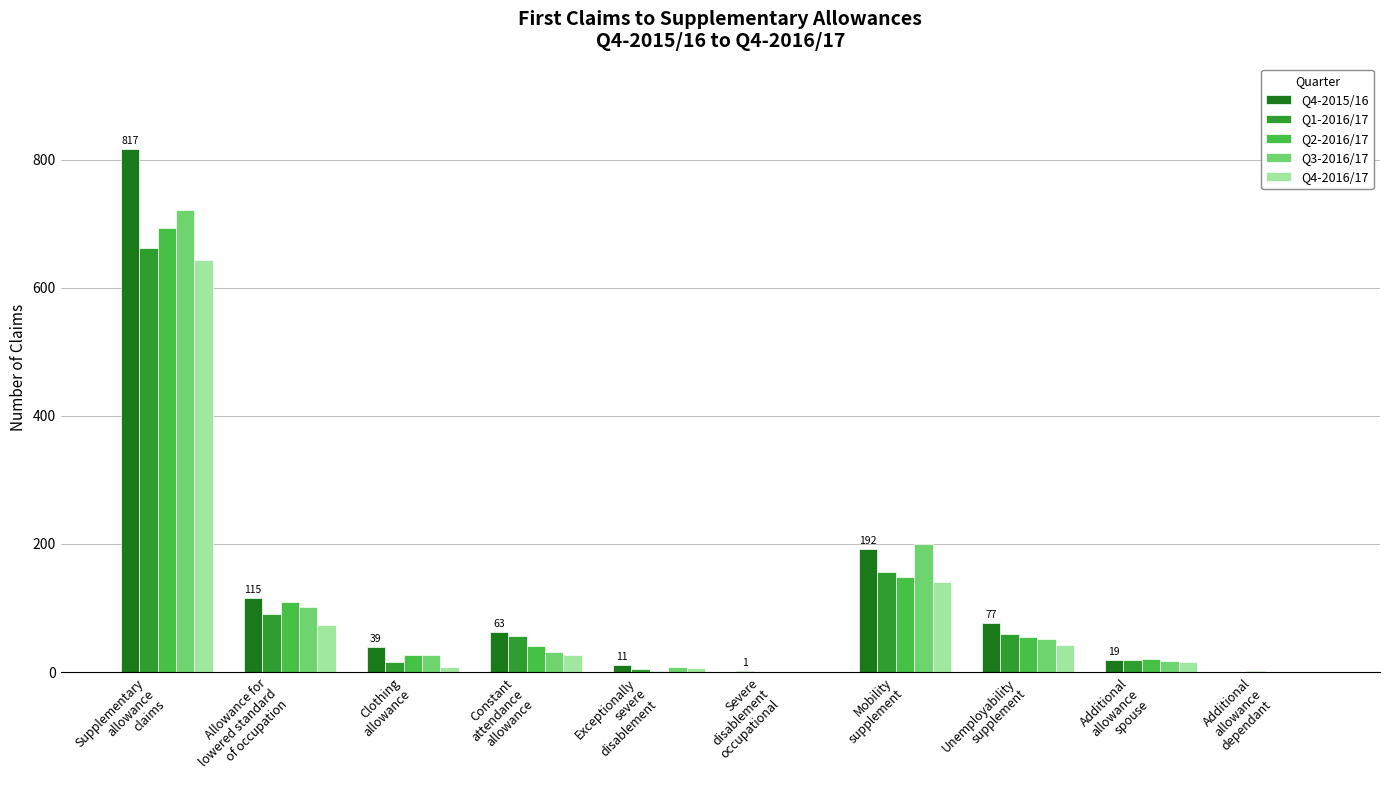

What is the sum of the Q2-2016/17 values at Clothing
allowance and Severe
disablement
occupational?

27